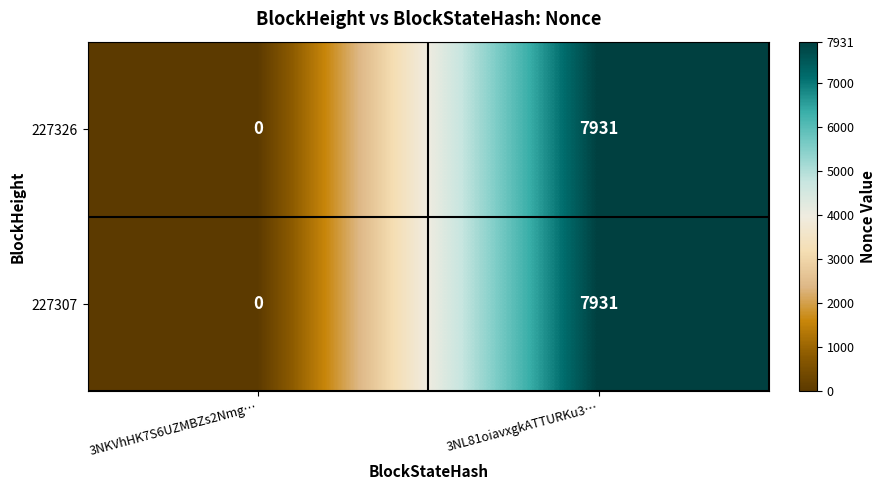

Rank the categories by 227326 value from highest to lowest.

3NL81oiavxgkATTURKu3…, 3NKVhHK7S6UZMBZs2Nmg…